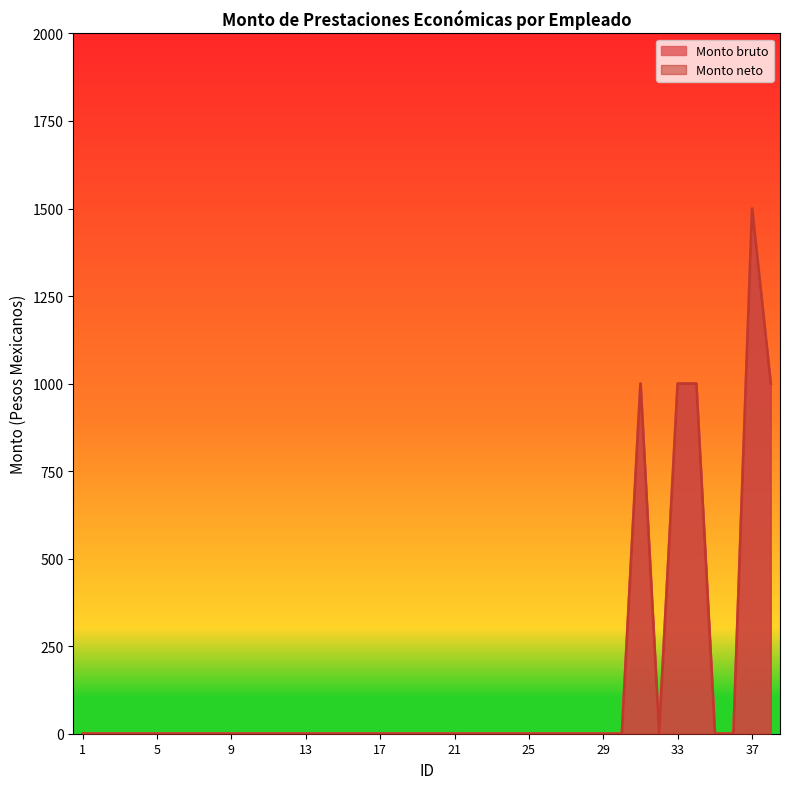

How many lines are shown in the chart?

2